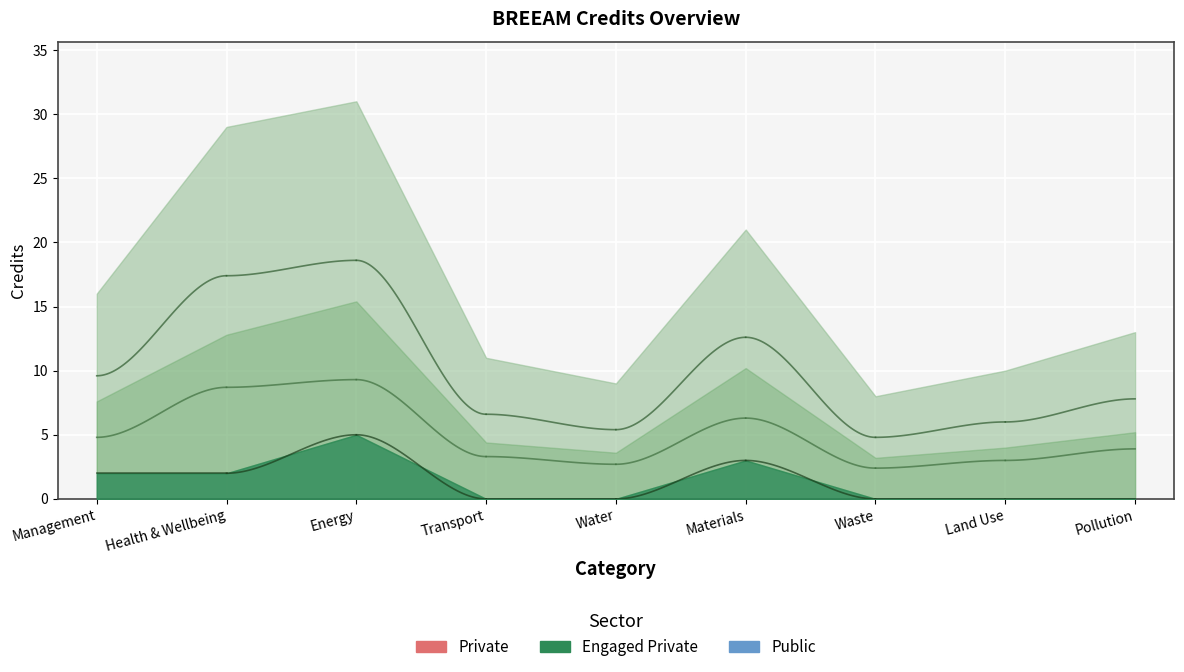

What is the spread (max minus min) of values at 7?

10